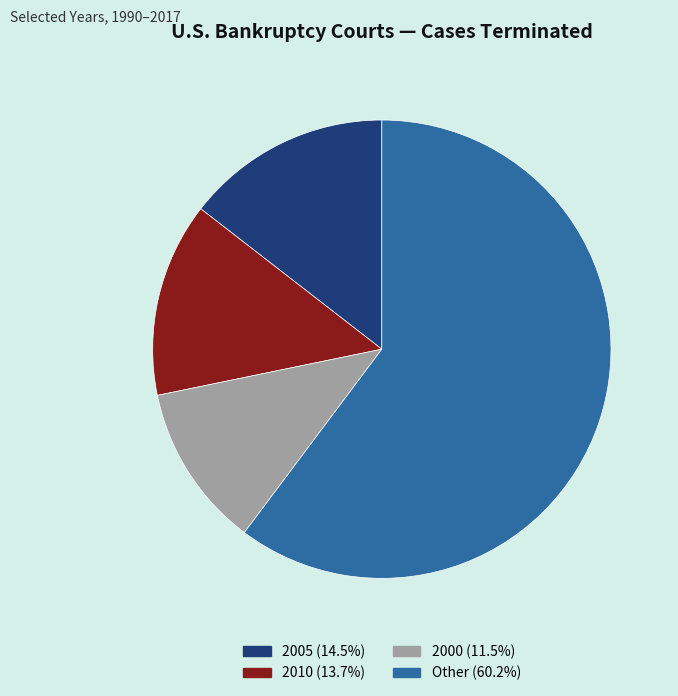

How many slices are in this pie chart?

4